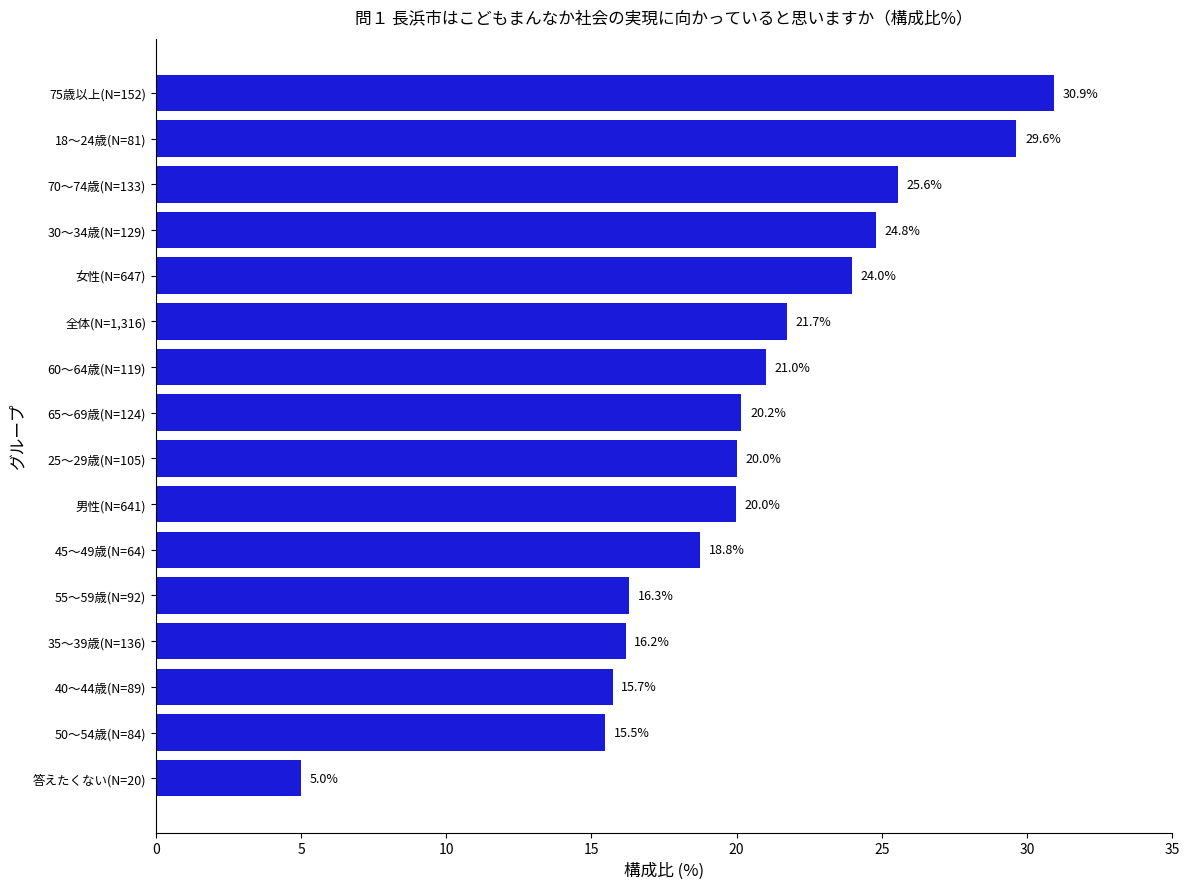

Which has a higher value, 45～49歳(N=64) or 65～69歳(N=124)?

65～69歳(N=124)